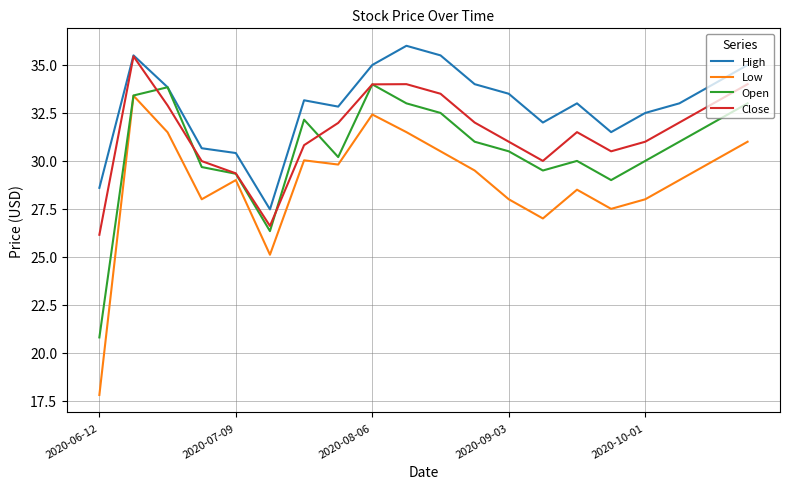

Rank the series by their average value, from highest to lowest.

High, Close, Open, Low